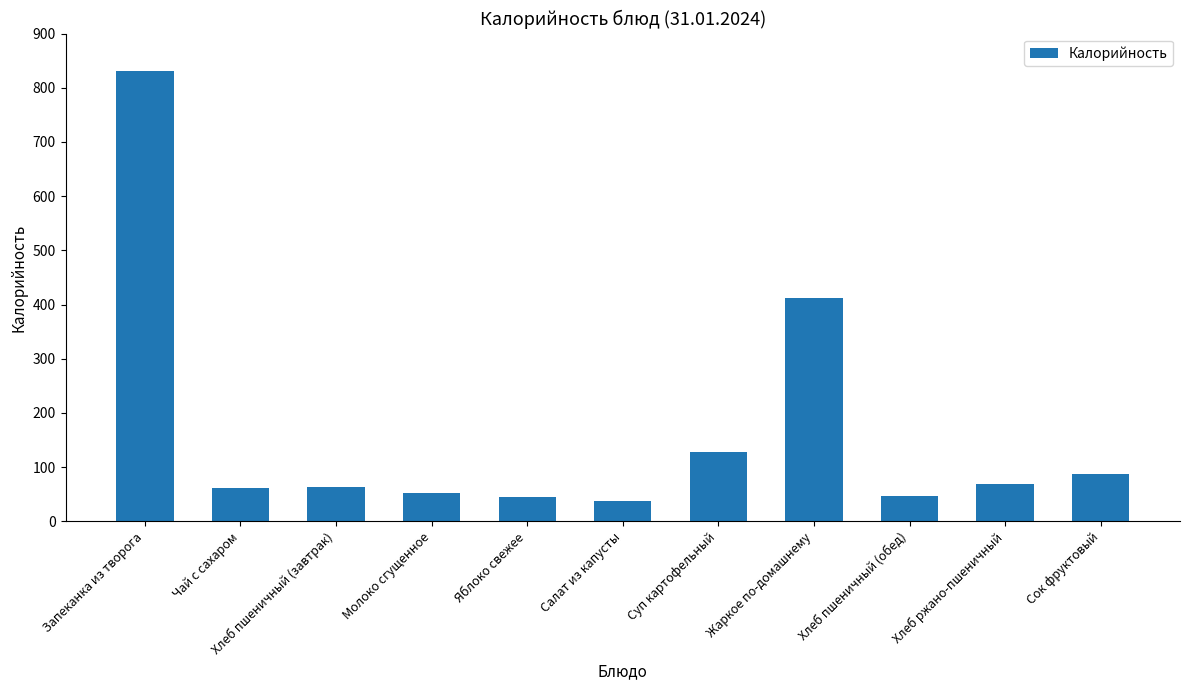

What is the difference between the maximum and second lowest values?

787.1